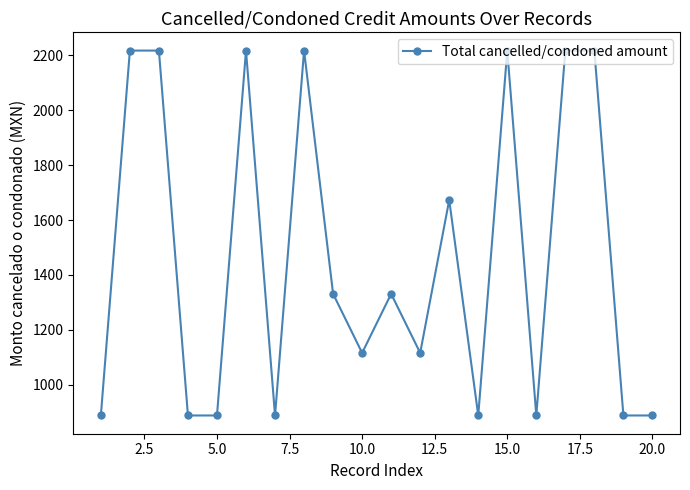

How many distinct data groups are displayed?

1